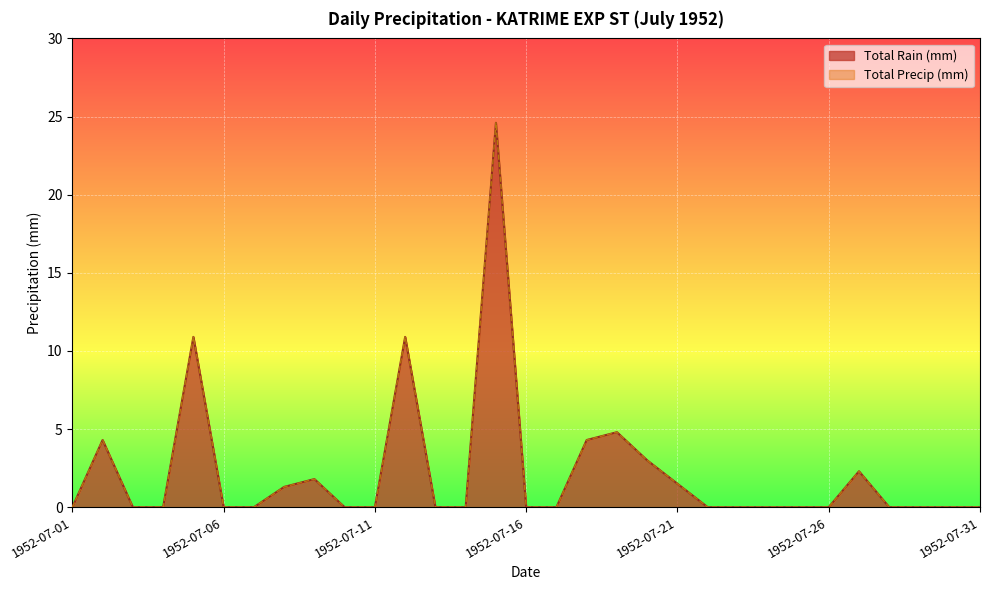

Rank the series by their maximum value, from lowest to highest.

Total Rain (mm), Total Precip (mm)